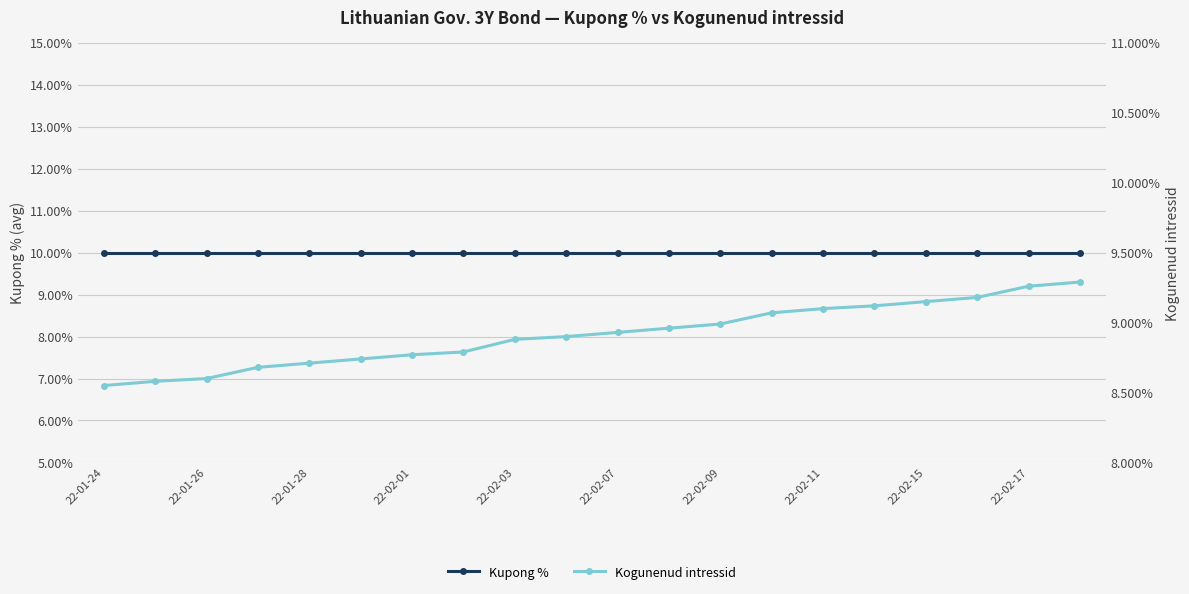

Which series changed the most between 11 and 13?

Kogunenud intressid